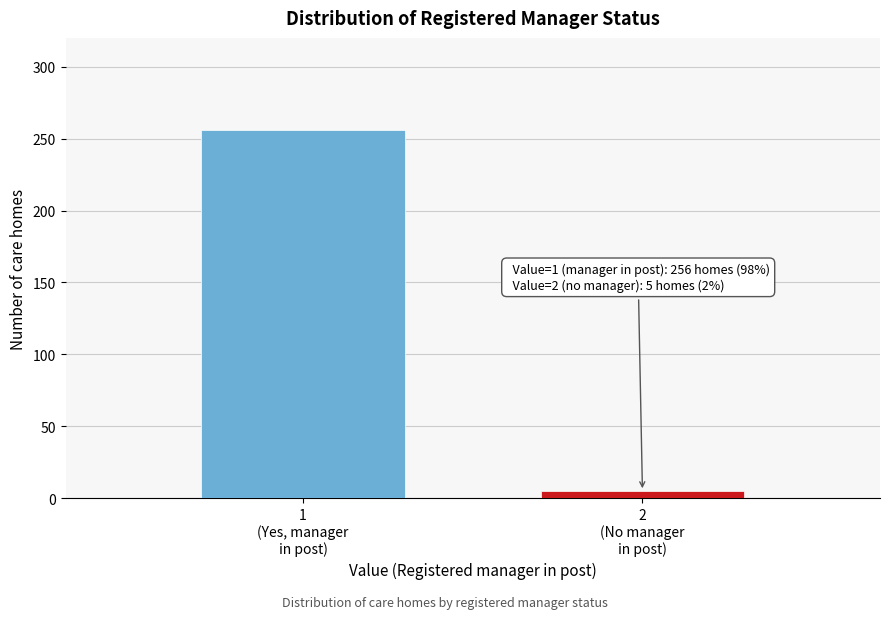

Reading left to right, extract all data points from this chart.

256	5